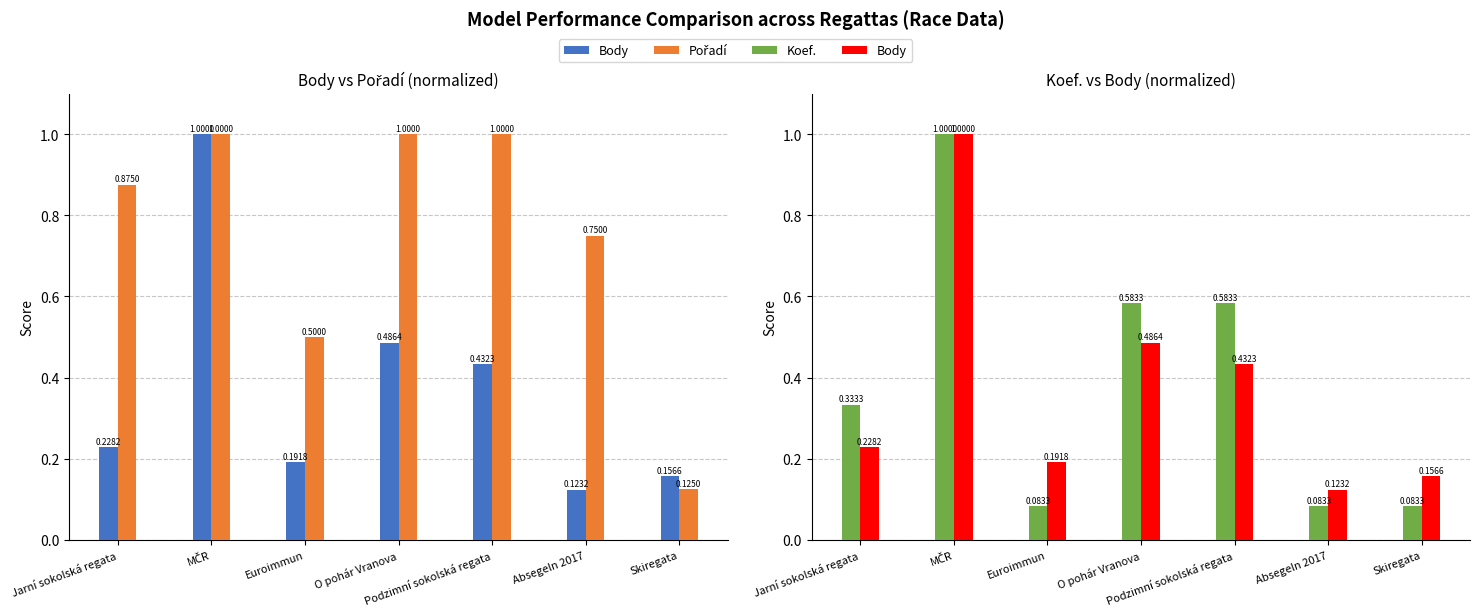

Does the chart contain stacked bars?

No